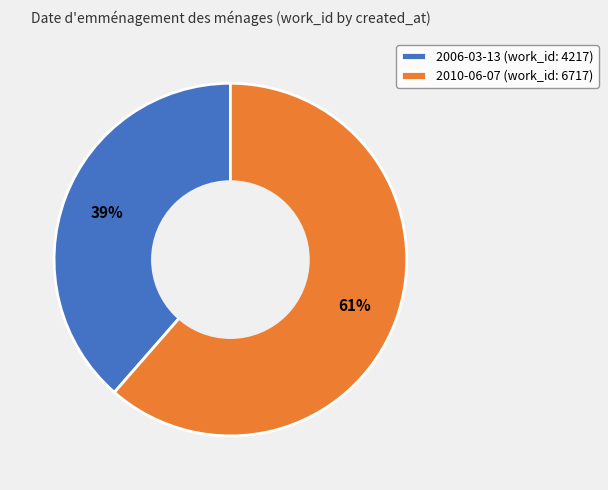

Is 2010-06-07 the majority of the pie?

Yes